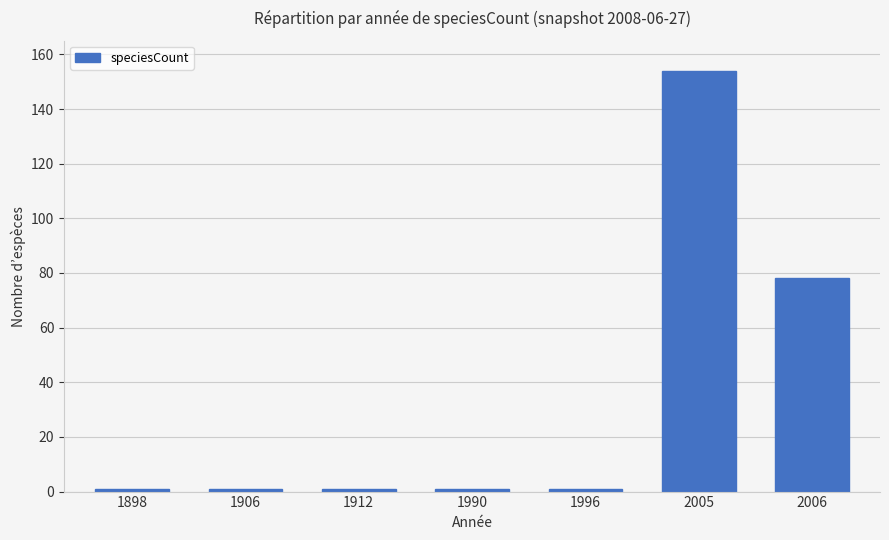

Reading left to right, list all the values displayed in this chart.

1898=1	1906=1	1912=1	1990=1	1996=1	2005=154	2006=78